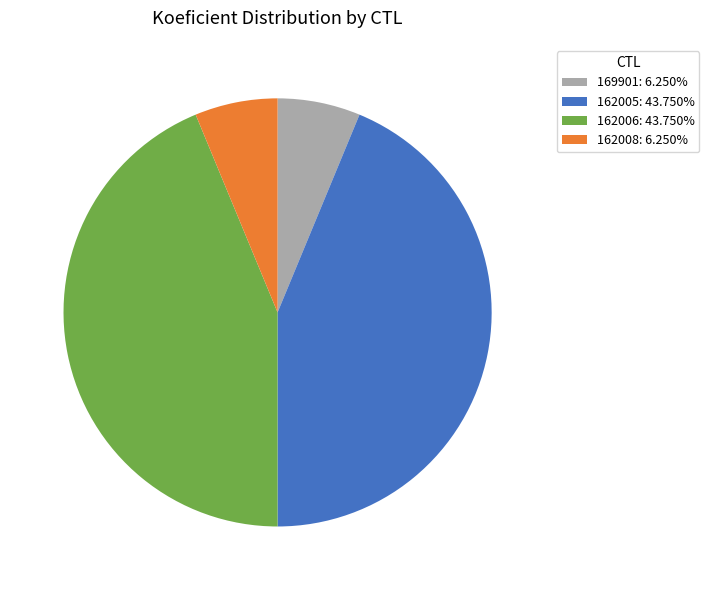

Combined, do 162008: 6.250% and 169901: 6.250% account for over 50%?

No